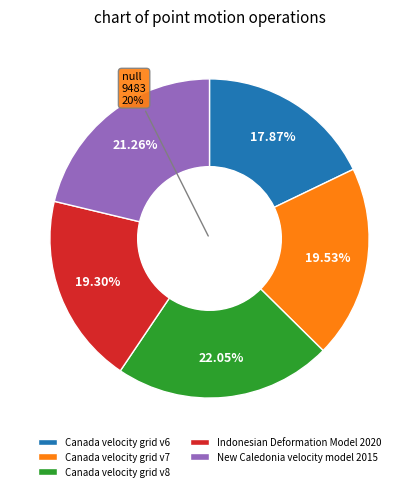

How many slices are in this pie chart?

5